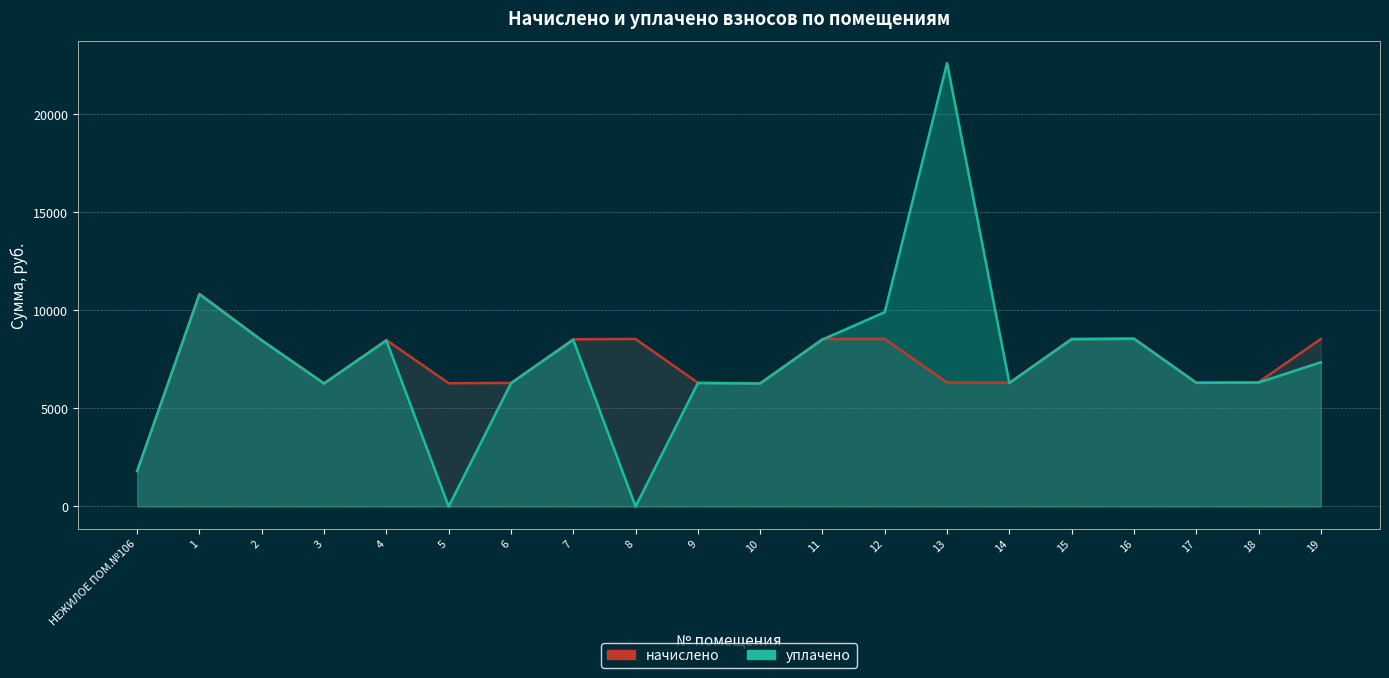

What is the difference between the maximum and minimum values in the уплачено series?

22621.2